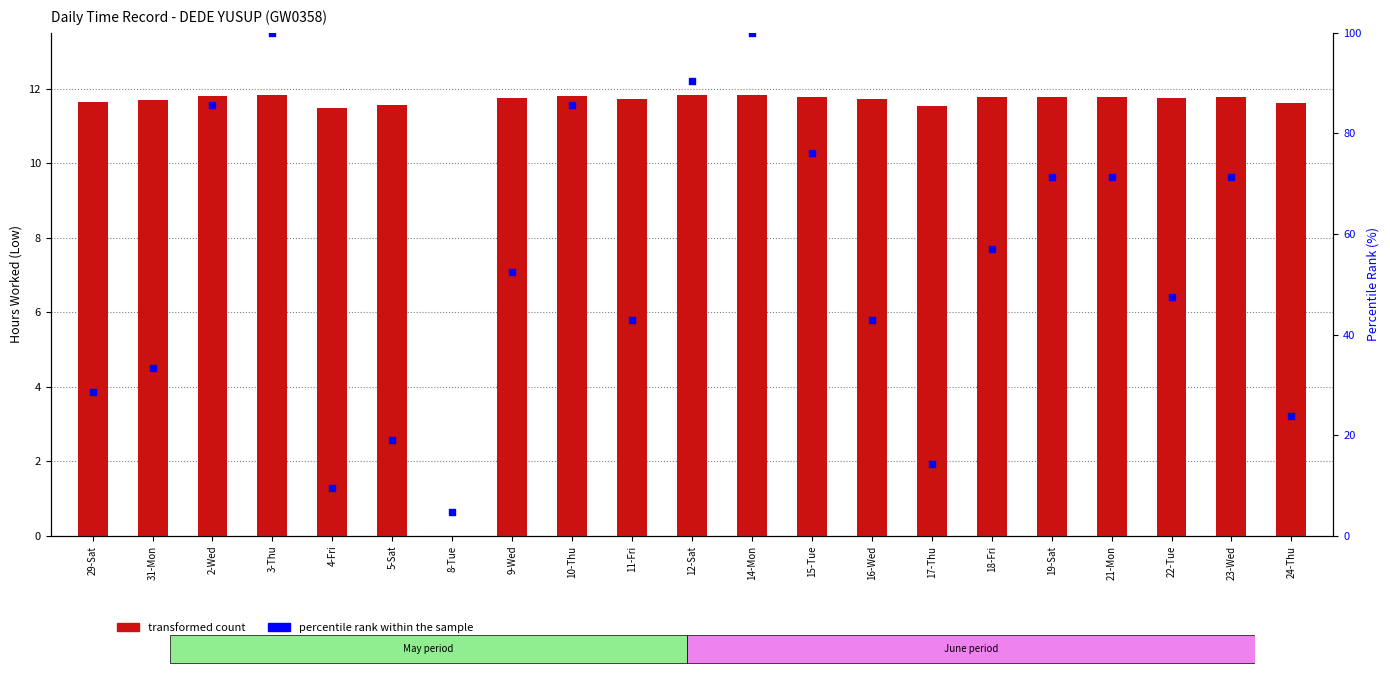

Which series has the largest total across all categories?

percentile rank within the sample